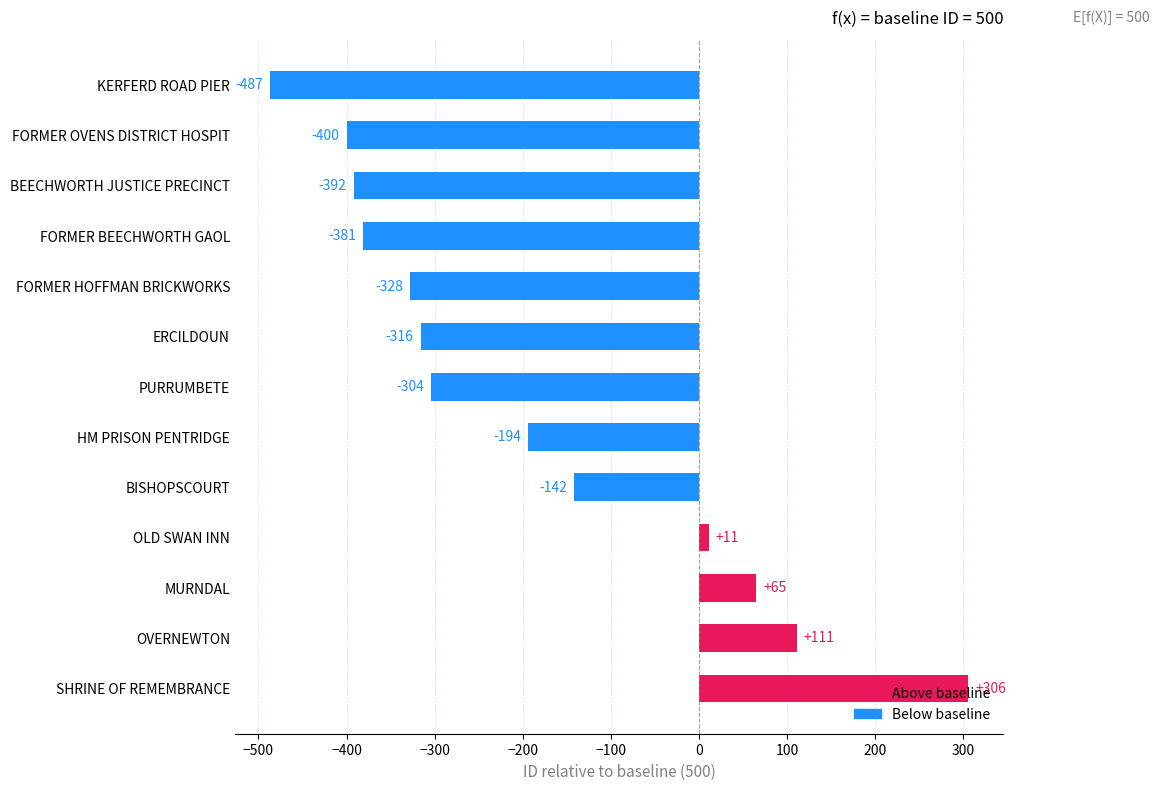

How many bars are there in total?

13